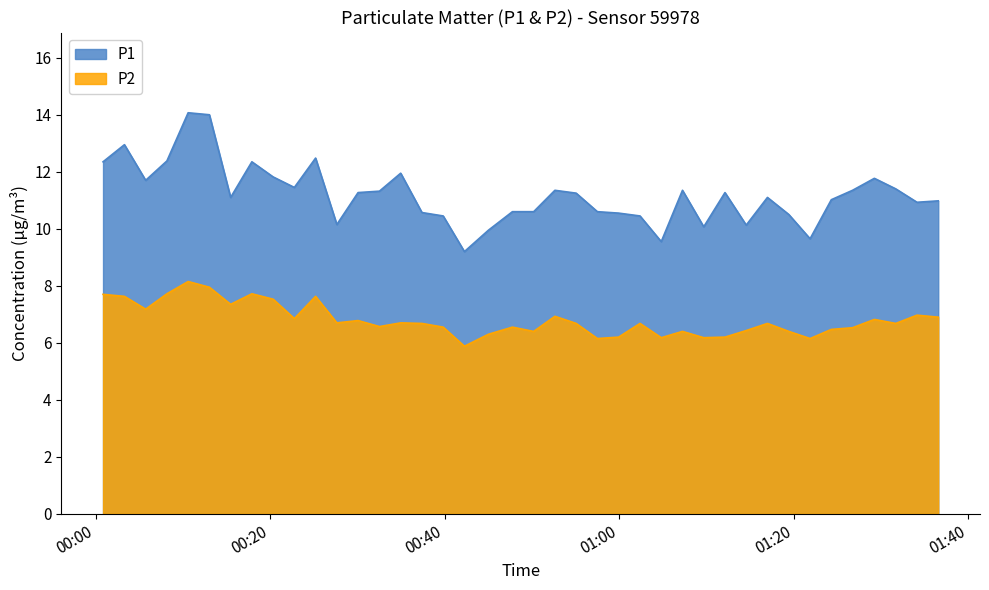

Reading left to right, list all the values displayed in this chart.

P1: 2023-01-30T00:00:51=12.3	2023-01-30T00:03:18=12.9	2023-01-30T00:05:44=11.7	2023-01-30T00:08:10=12.4	2023-01-30T00:10:36=14.1	2023-01-30T00:13:02=14.0	2023-01-30T00:15:28=11.1	2023-01-30T00:17:54=12.3	2023-01-30T00:20:20=11.8	2023-01-30T00:22:46=11.4	2023-01-30T00:25:12=12.5	2023-01-30T00:27:38=10.2	2023-01-30T00:30:04=11.3	2023-01-30T00:32:31=11.3	2023-01-30T00:34:57=11.9	2023-01-30T00:37:23=10.6	2023-01-30T00:39:49=10.4	2023-01-30T00:42:15=9.2	2023-01-30T00:45:00=9.9	2023-01-30T00:47:45=10.6	2023-01-30T00:50:11=10.6	2023-01-30T00:52:37=11.3	2023-01-30T00:55:03=11.2	2023-01-30T00:57:29=10.6	2023-01-30T00:59:55=10.6	2023-01-30T01:02:22=10.4	2023-01-30T01:04:48=9.6	2023-01-30T01:07:14=11.3	2023-01-30T01:09:40=10.1	2023-01-30T01:12:06=11.3	2023-01-30T01:14:32=10.1	2023-01-30T01:16:58=11.1	2023-01-30T01:19:25=10.5	2023-01-30T01:21:51=9.7	2023-01-30T01:24:17=11.0	2023-01-30T01:26:43=11.3	2023-01-30T01:29:13=11.8	2023-01-30T01:31:40=11.4	2023-01-30T01:34:06=10.9	2023-01-30T01:36:32=11.0
P2: 2023-01-30T00:00:51=7.7	2023-01-30T00:03:18=7.6	2023-01-30T00:05:44=7.2	2023-01-30T00:08:10=7.7	2023-01-30T00:10:36=8.2	2023-01-30T00:13:02=8.0	2023-01-30T00:15:28=7.3	2023-01-30T00:17:54=7.7	2023-01-30T00:20:20=7.5	2023-01-30T00:22:46=6.8	2023-01-30T00:25:12=7.6	2023-01-30T00:27:38=6.7	2023-01-30T00:30:04=6.8	2023-01-30T00:32:31=6.6	2023-01-30T00:34:57=6.7	2023-01-30T00:37:23=6.7	2023-01-30T00:39:49=6.5	2023-01-30T00:42:15=5.9	2023-01-30T00:45:00=6.3	2023-01-30T00:47:45=6.5	2023-01-30T00:50:11=6.4	2023-01-30T00:52:37=6.9	2023-01-30T00:55:03=6.7	2023-01-30T00:57:29=6.2	2023-01-30T00:59:55=6.2	2023-01-30T01:02:22=6.7	2023-01-30T01:04:48=6.2	2023-01-30T01:07:14=6.4	2023-01-30T01:09:40=6.2	2023-01-30T01:12:06=6.2	2023-01-30T01:14:32=6.4	2023-01-30T01:16:58=6.7	2023-01-30T01:19:25=6.4	2023-01-30T01:21:51=6.2	2023-01-30T01:24:17=6.5	2023-01-30T01:26:43=6.5	2023-01-30T01:29:13=6.8	2023-01-30T01:31:40=6.7	2023-01-30T01:34:06=7.0	2023-01-30T01:36:32=6.9